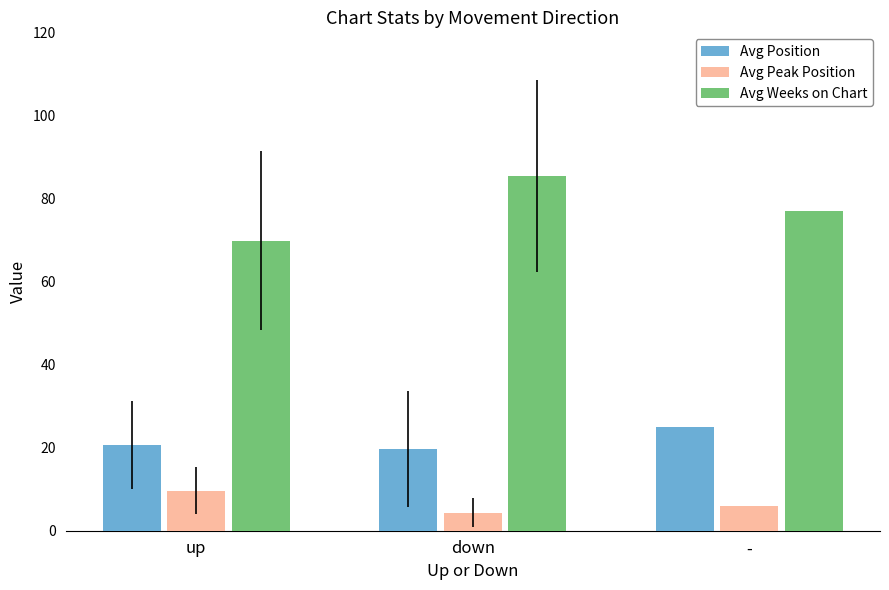

What position from the left is up?

1